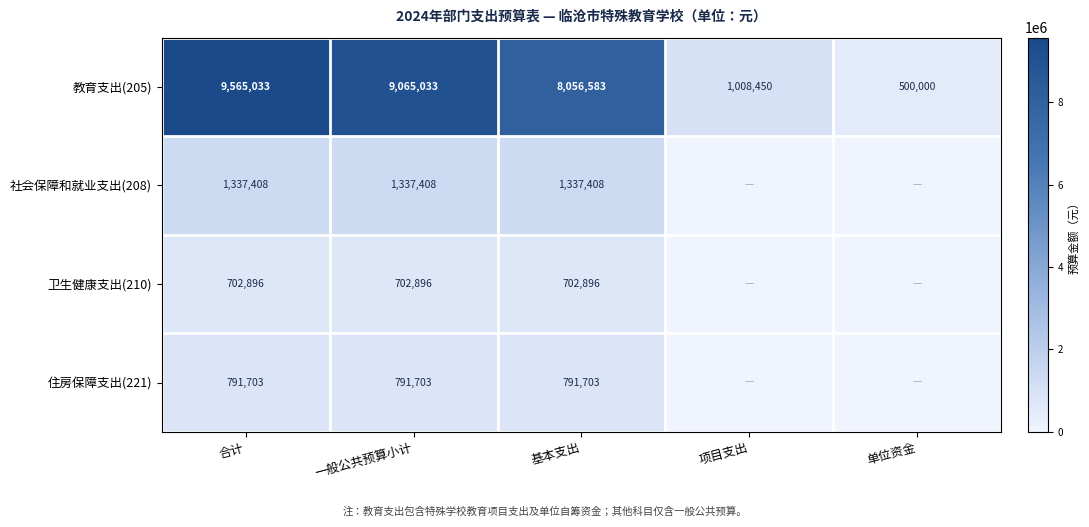

The 教育支出(205) series shows 12482564 at 合计. True or false?

False